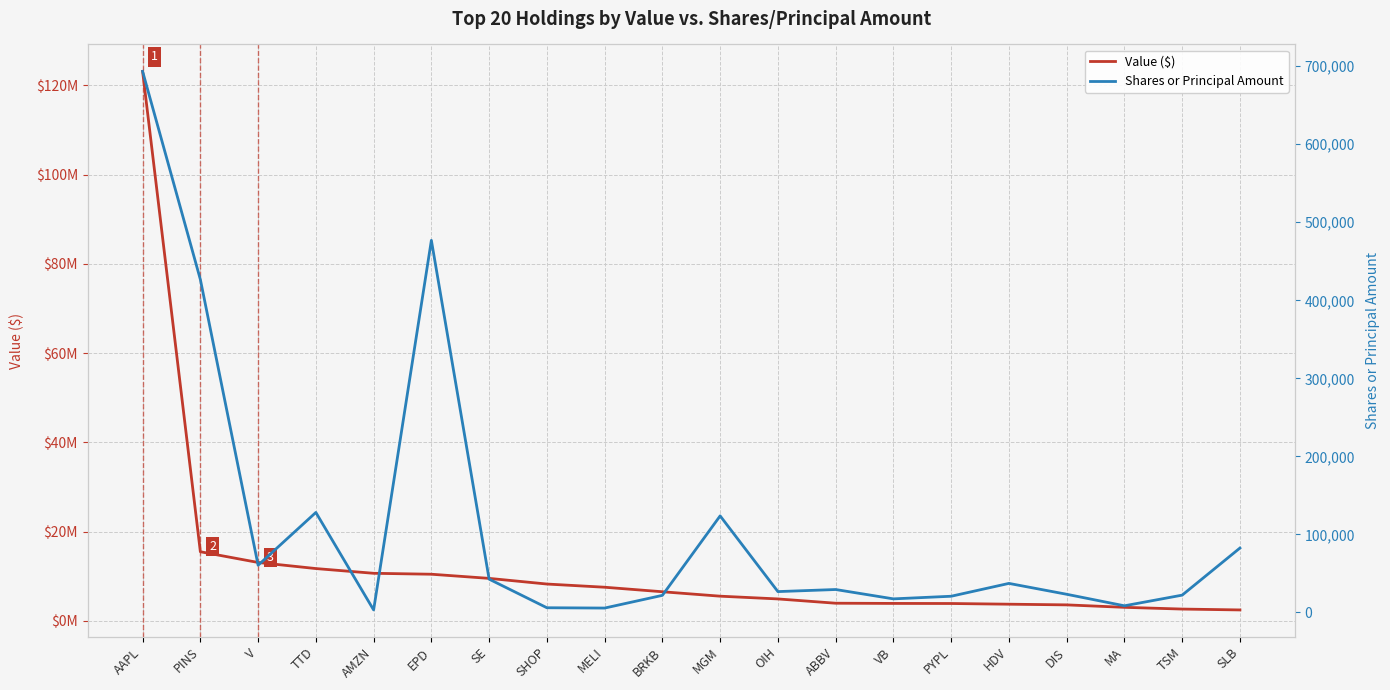

Reading left to right, extract all data points from this chart.

Value ($): 123122000	15509000	13107000	11742000	10681000	10472000	9542000	8275000	7559000	6545000	5554000	4937000	3977000	3931000	3913000	3758000	3606000	3057000	2668000	2472000
Shares or Principal Amount: 693372	426665	60481	128135	3203	476870	42656	6008	5606	21891	123747	26709	29370	17393	20749	37210	23280	8507	22173	82521